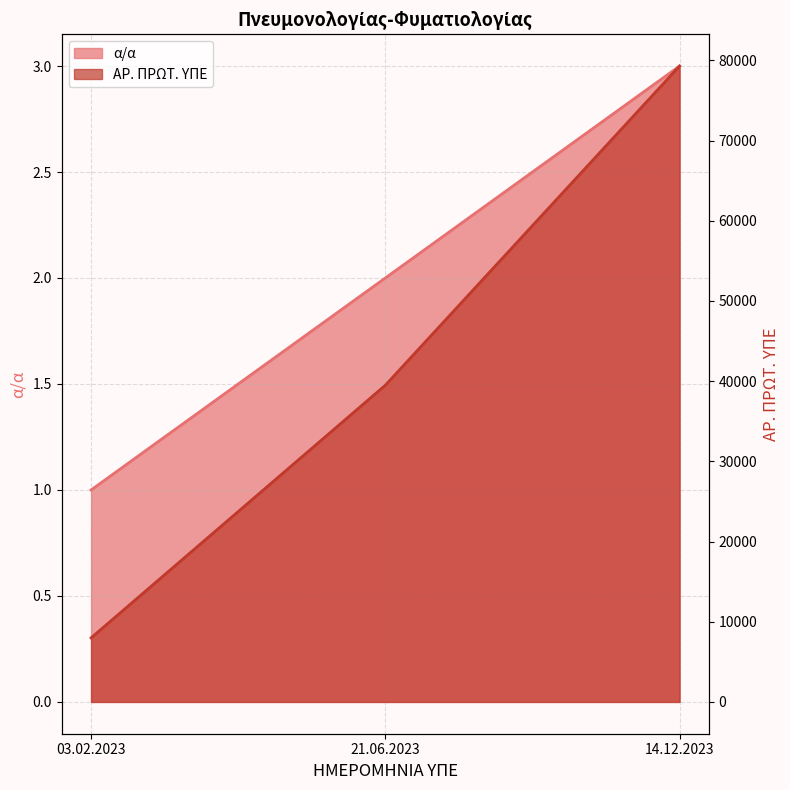

What is the difference between the α/α values at 03.02.2023 and 21.06.2023?

1